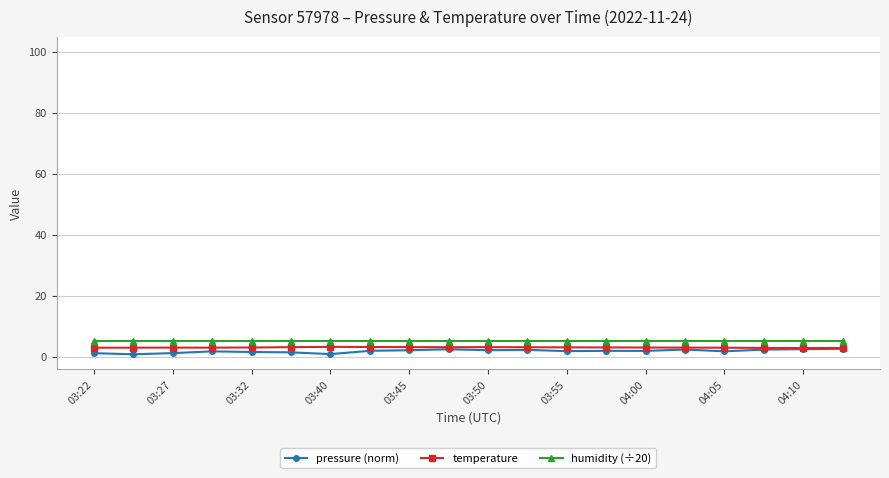

Which series has the largest range (max minus min)?

pressure (norm)